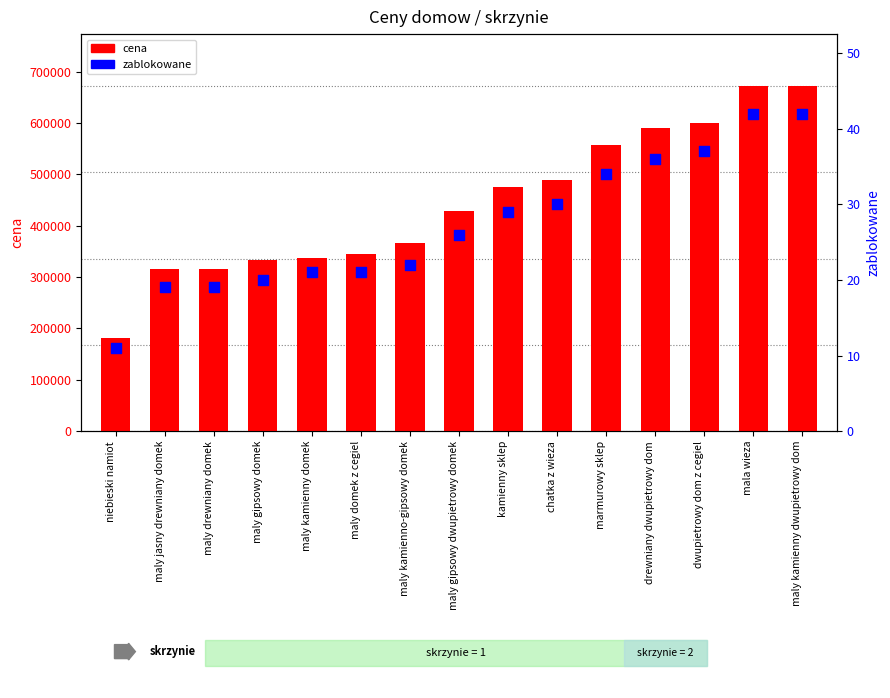

At which category is the sum across all series the highest?

maly kamienny dwupietrowy dom